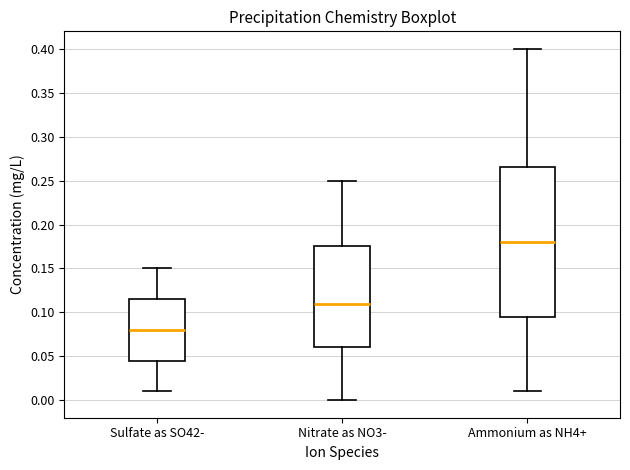

Reading left to right, read every box against the y-axis: the position of its median line, the range the box covers, and the ends of its whiskers. The values are not printed on the chart, so give them approximately, as read against the axis.

Sulfate as SO42-: median 0.080, box 0.045 to 0.115, whiskers 0.010 to 0.150
Nitrate as NO3-: median 0.110, box 0.060 to 0.175, whiskers 0.000 to 0.250
Ammonium as NH4+: median 0.180, box 0.095 to 0.265, whiskers 0.010 to 0.400